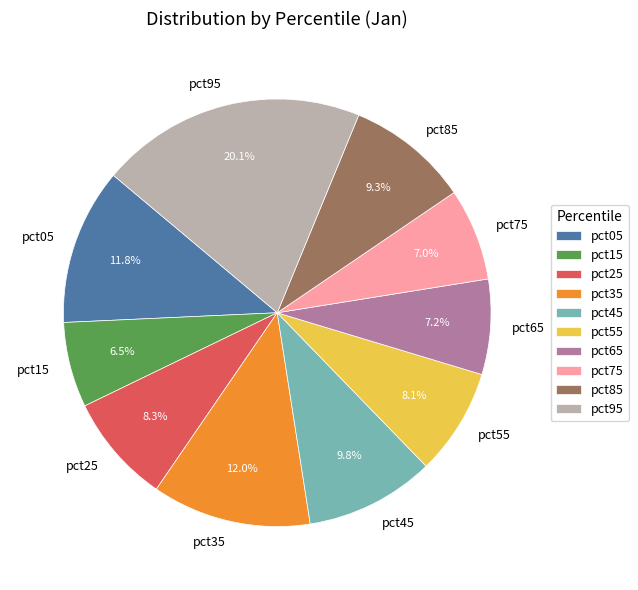

Which slice is the largest?

pct95